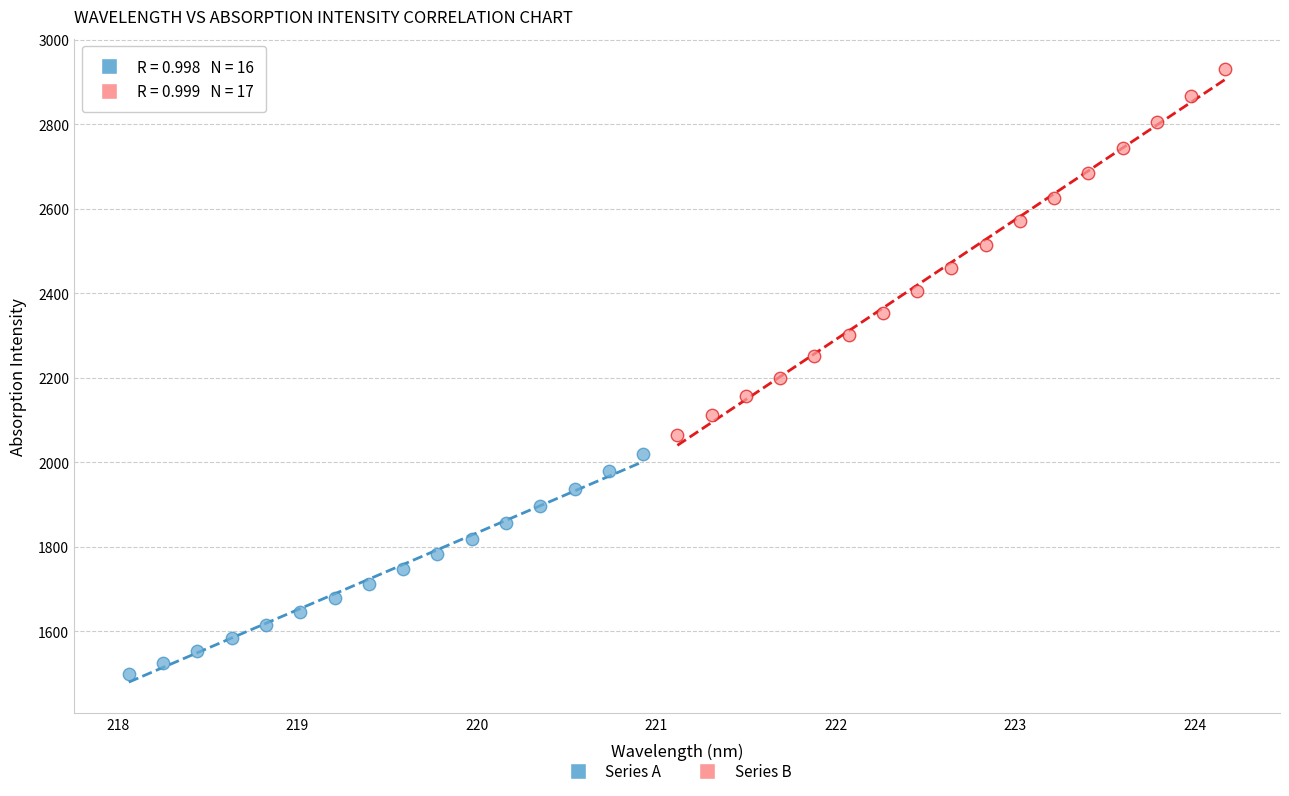

Which series reaches the maximum Y coordinate?

Series B